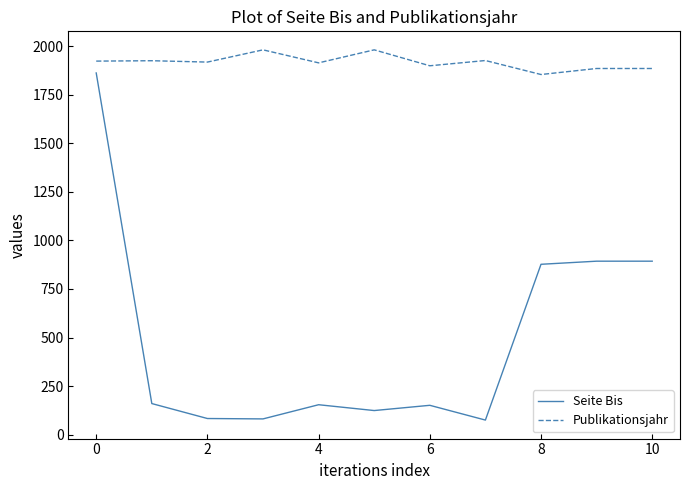

List the series in order of their overall mean, highest first.

Publikationsjahr, Seite Bis